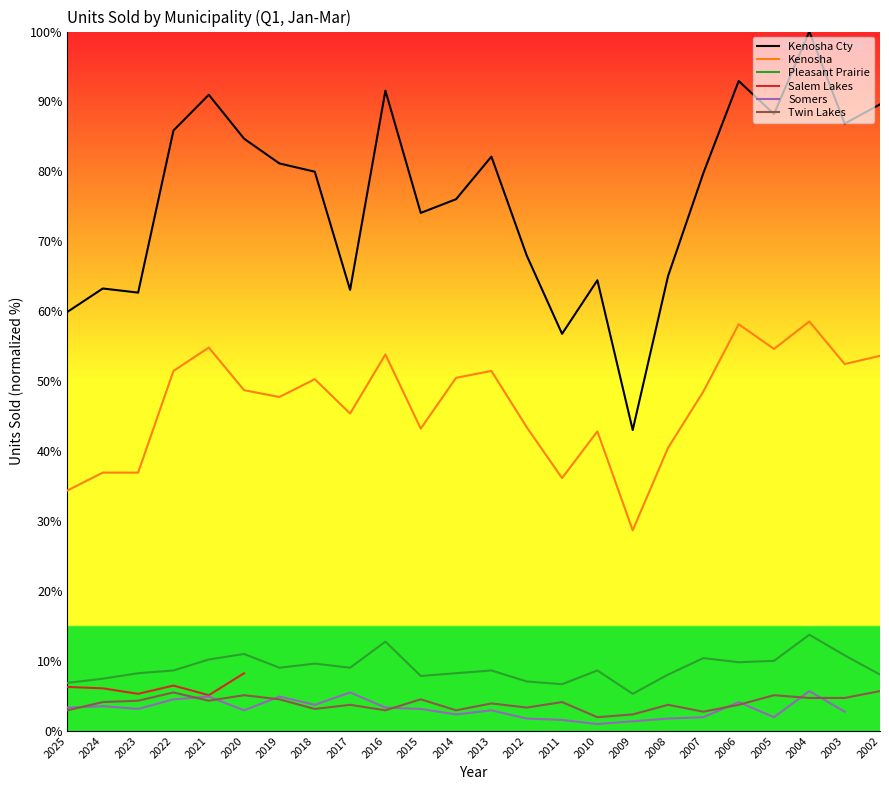

List the labels in order of Pleasant Prairie value, smallest first.

2009, 2011, 2025, 2012, 2024, 2015, 2008, 2002, 2023, 2014, 2022, 2013, 2010, 2019, 2017, 2018, 2006, 2005, 2021, 2007, 2003, 2020, 2016, 2004